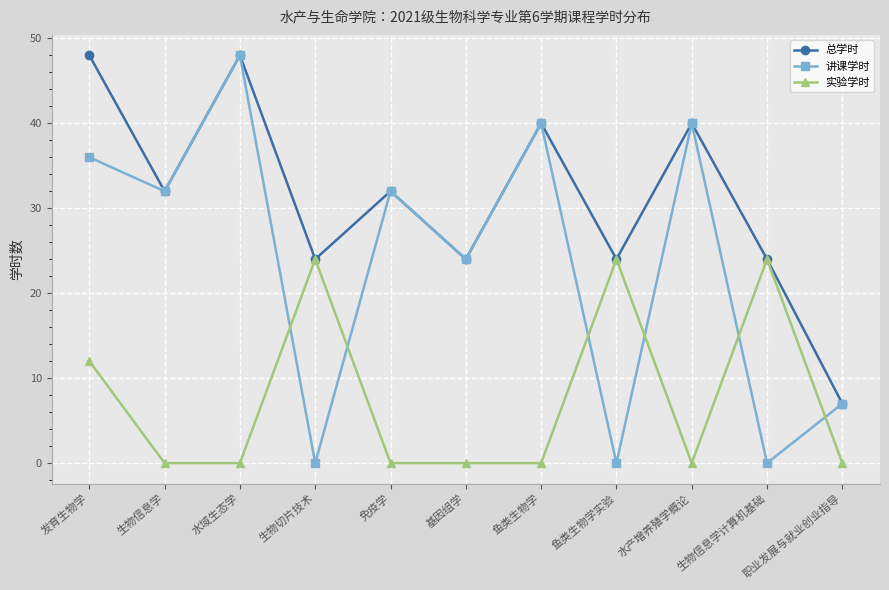

What is the label of the 2nd point from the left?

生物信息学